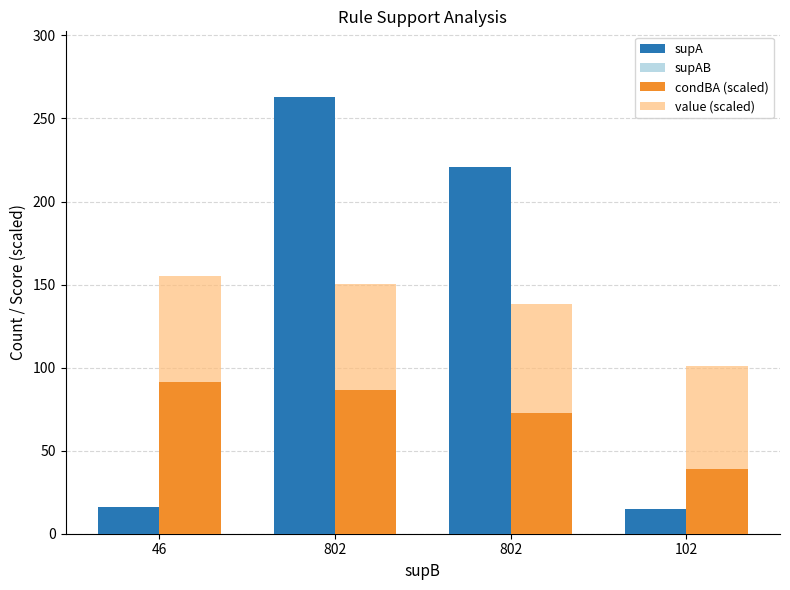

What is the approximate value of supA at 102?

15.0